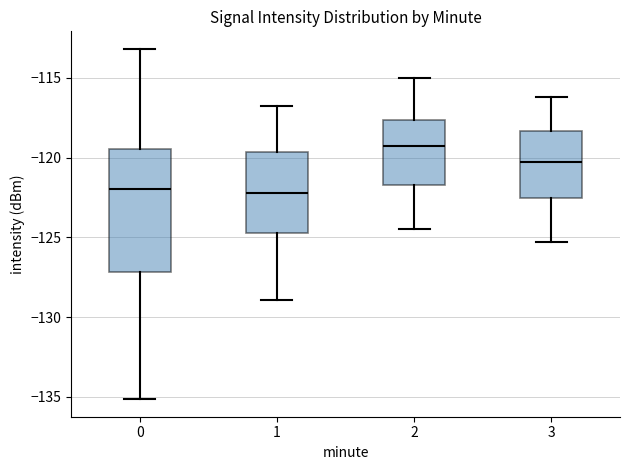

Reading left to right, read every box against the y-axis: the position of its median line, the range the box covers, and the ends of its whiskers. The values are not printed on the chart, so give them approximately, as read against the axis.

0: median -122.0, box -127.0 to -119.5, whiskers -135.0 to -113.0
1: median -122.0, box -124.5 to -119.5, whiskers -129.0 to -117.0
2: median -119.0, box -121.5 to -117.5, whiskers -124.5 to -115.0
3: median -120.5, box -122.5 to -118.5, whiskers -125.5 to -116.0